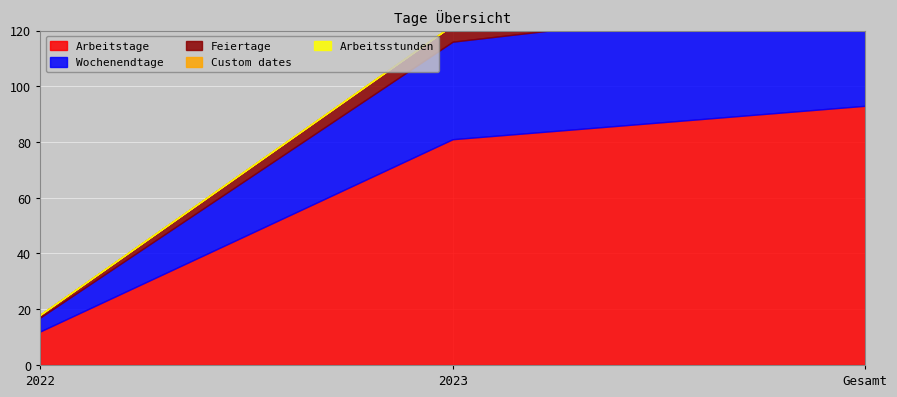

What is the value of the Feiertage point at the 3rd from the left?

7